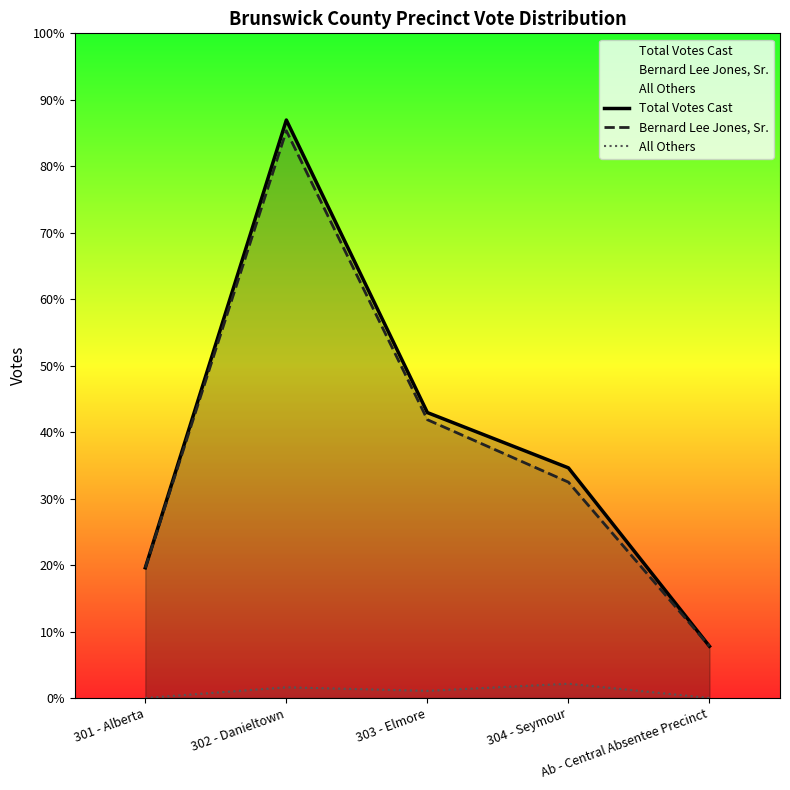

In All Others, how many points are lower than both neighbors (excluding endpoints)?

1